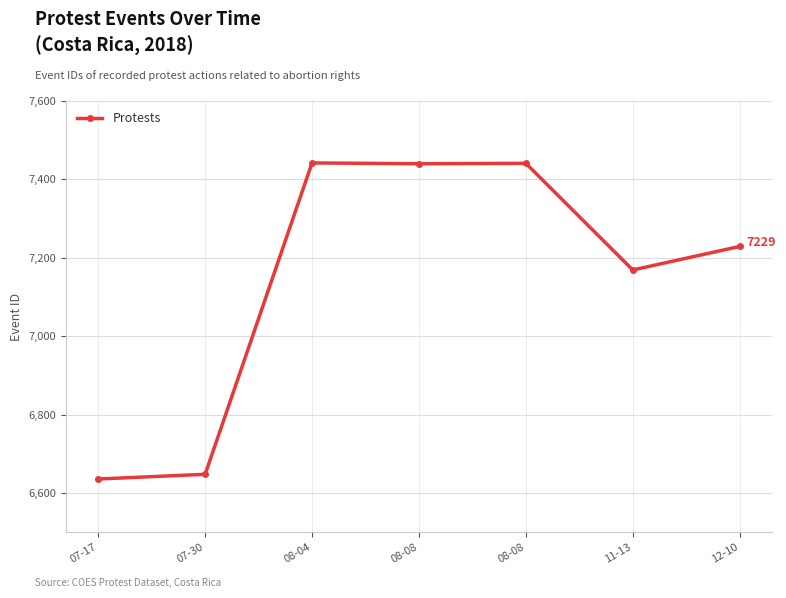

Between 08-08 and 08-04, which is larger?

08-04